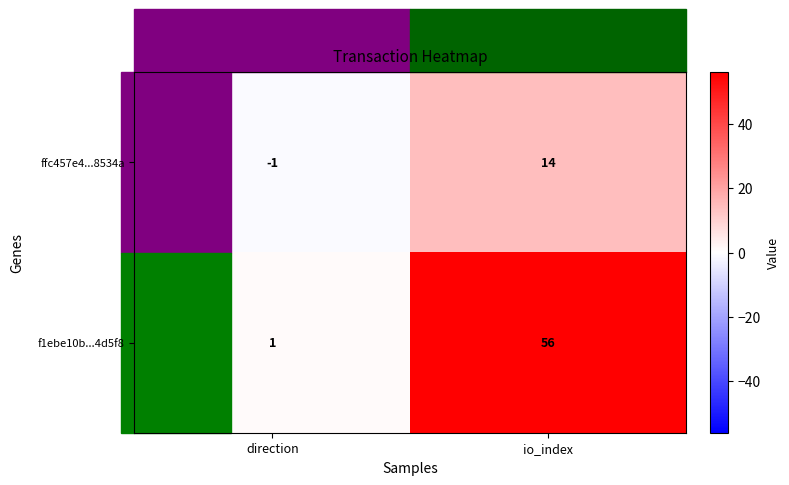

Count the number of categories in the chart.

2